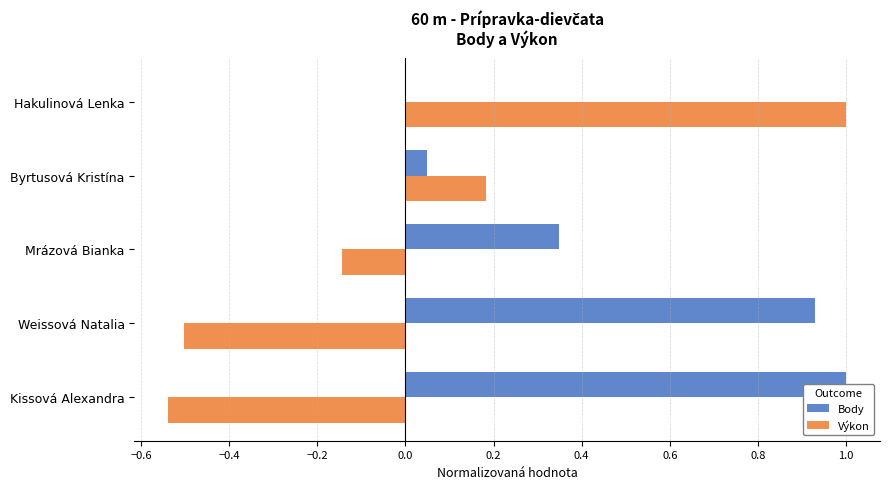

Is it true that Body equals 0.1 at Byrtusová Kristína?

False